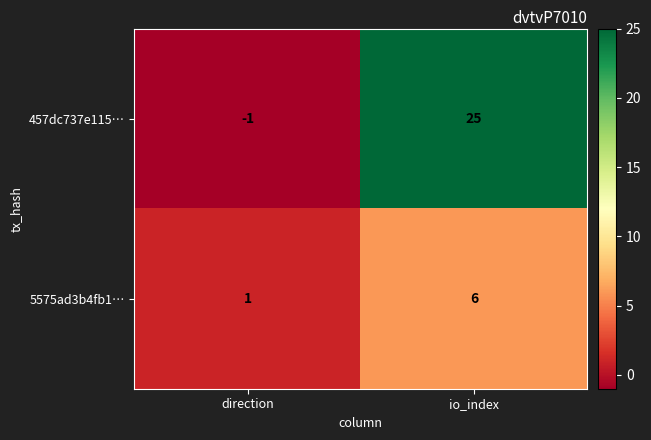

What is the smallest value displayed?

-1